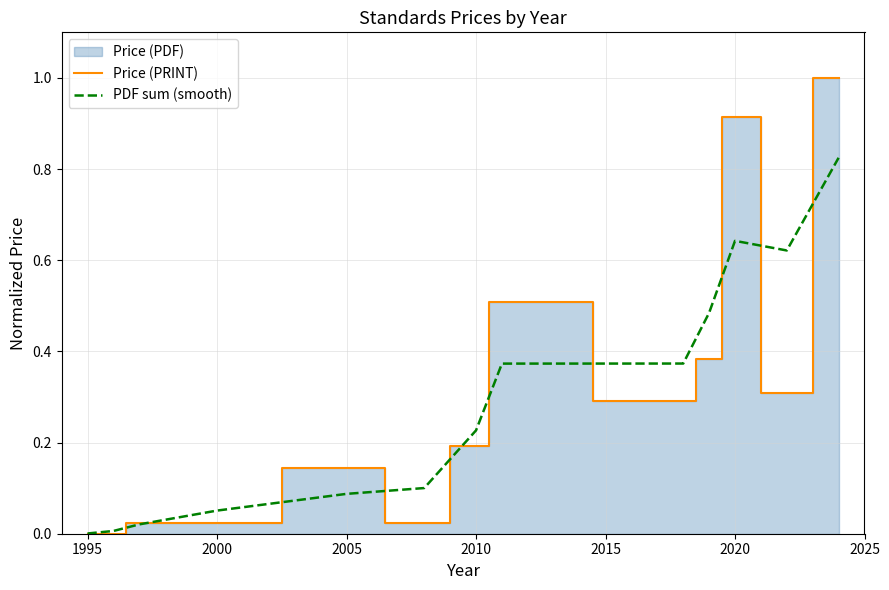

What is the label of the 8th point from the right?

2015